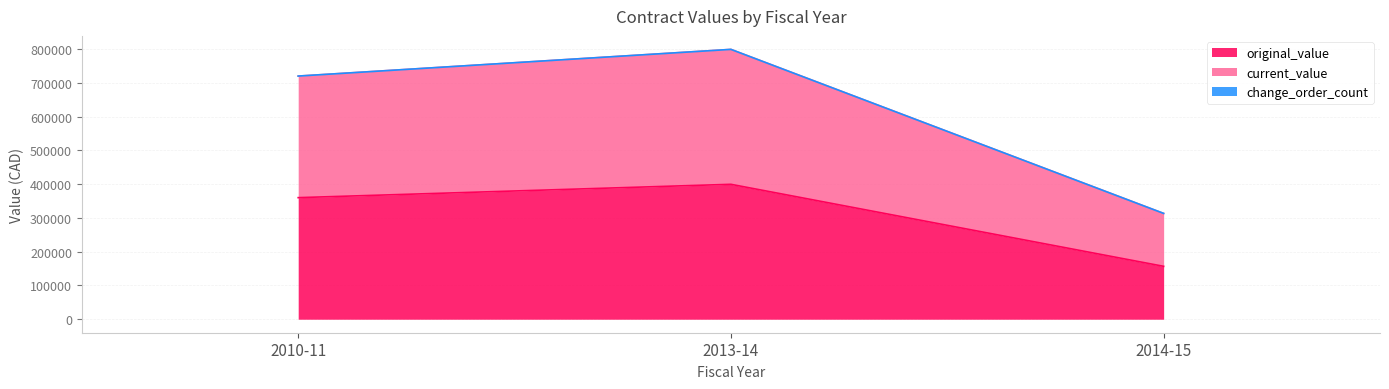

What is the label of the 1st point from the left?

2010-11